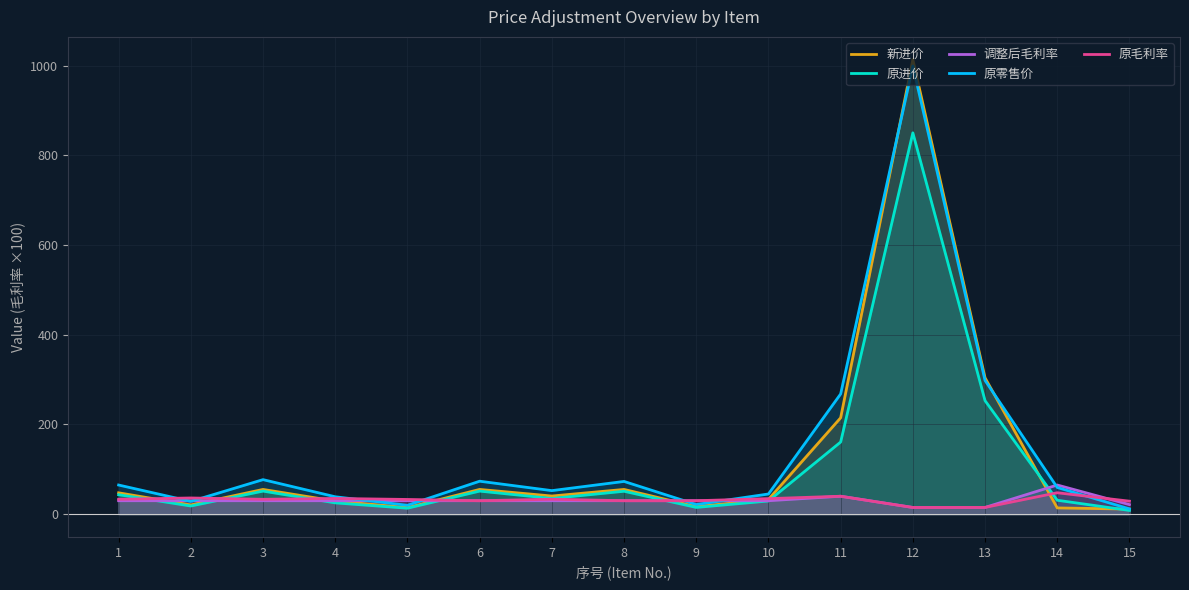

True or false: 新进价 has a value of 55.2 at 8.

True